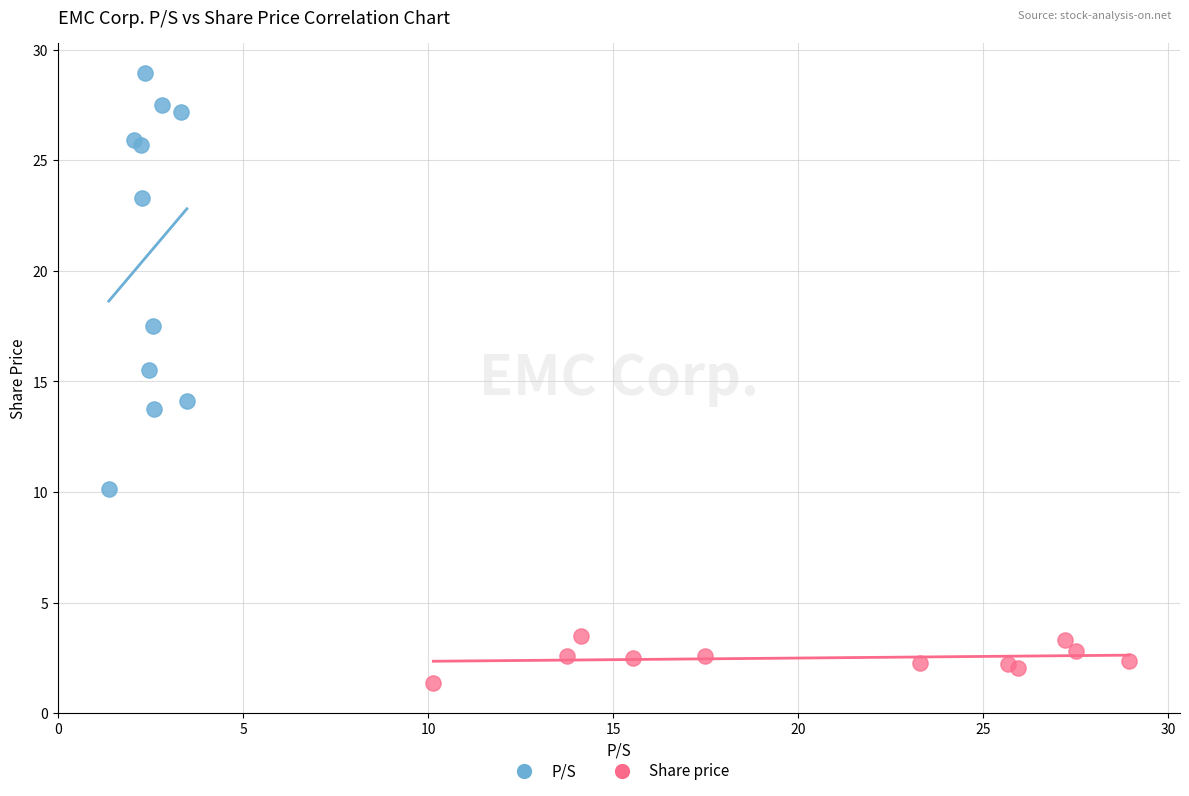

Which series contains the highest Y value?

P/S